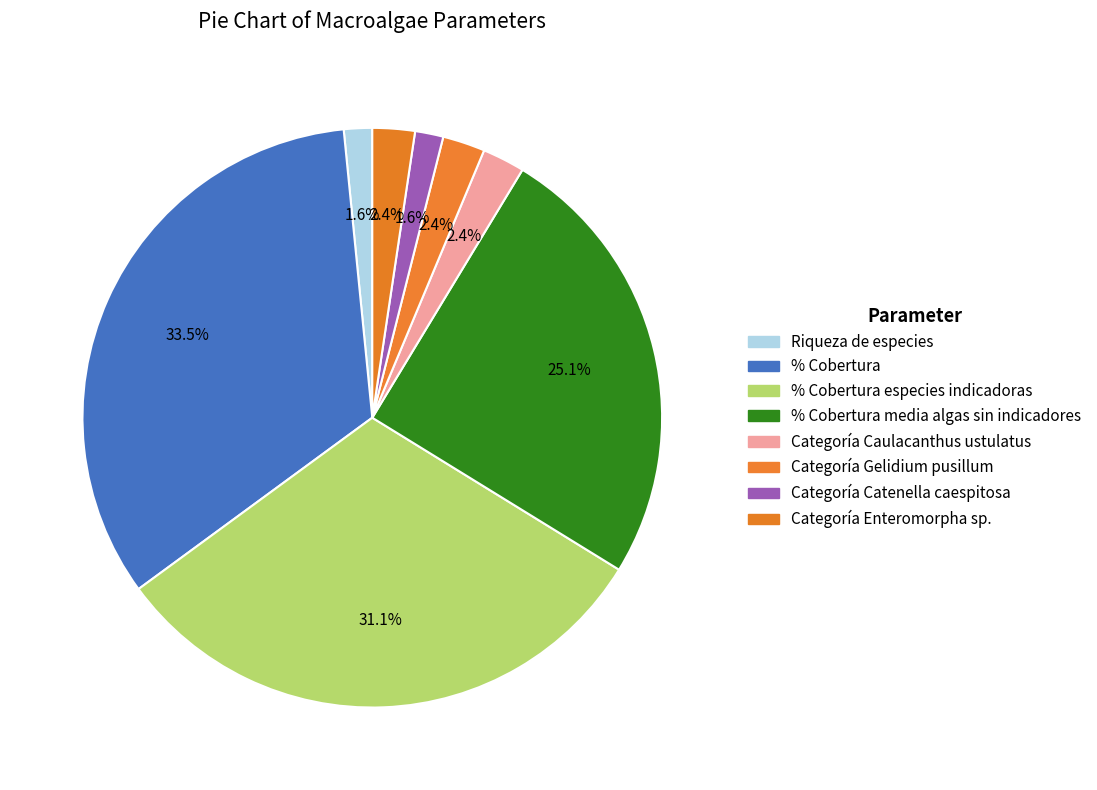

How many slices are in this pie chart?

8